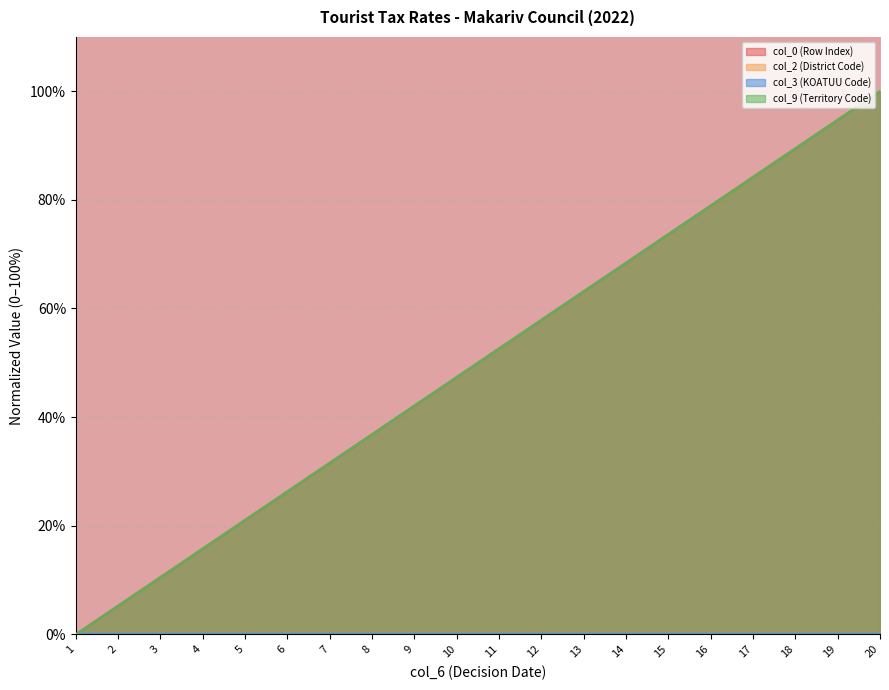

What is the sum of the col_9 (Territory Code) values at 8 and 15?

110.5